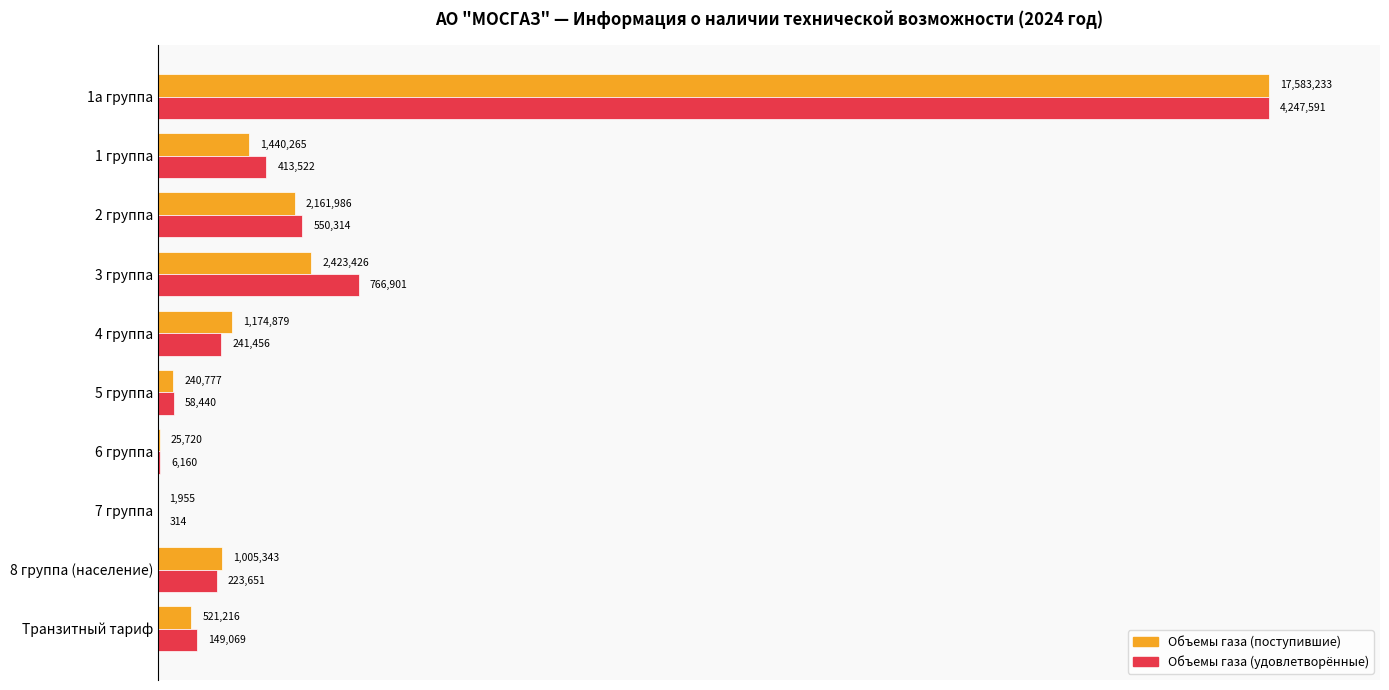

What are all the series names shown in the legend?

Объемы газа (поступившие), Объемы газа (удовлетворённые)